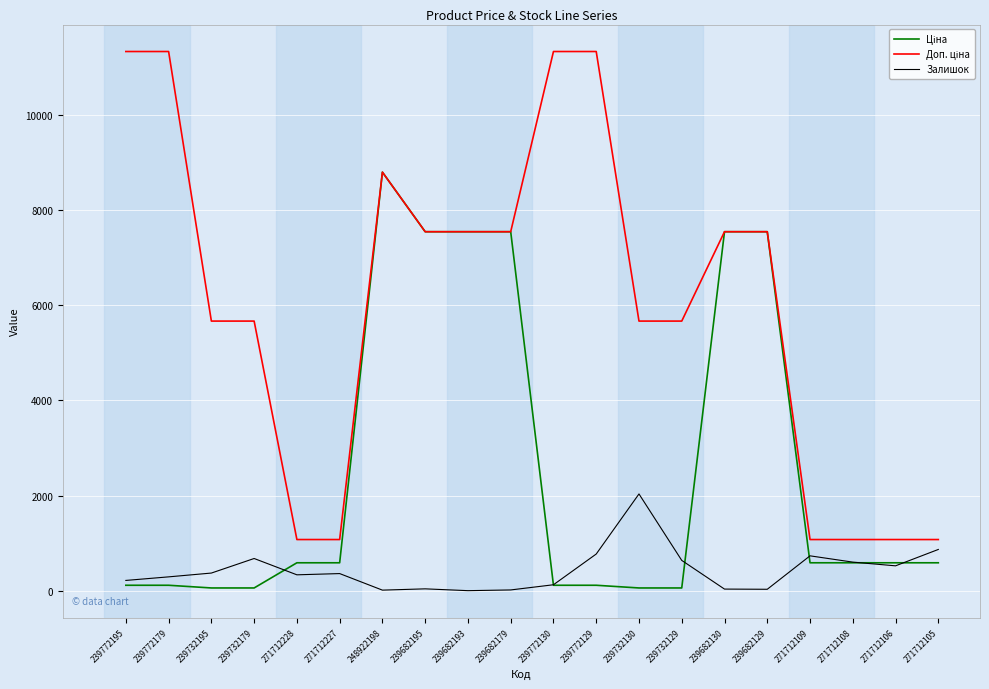

Is it true that Залишок equals 636.0 at 239732129?

True